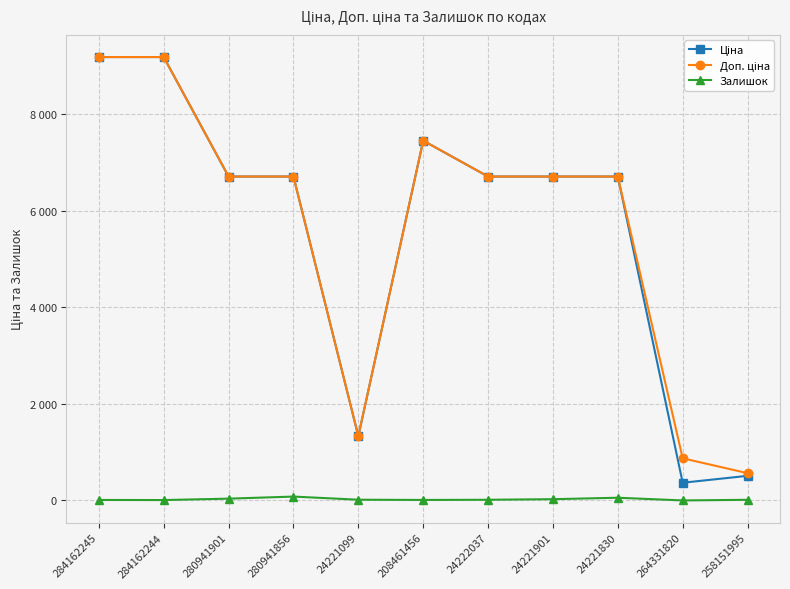

Reading left to right, what are all the values shown in this chart?

Ціна: 9185.1	9185.1	6710.2	6710.2	1332.7	7453.8	6710.2	6710.2	6710.2	367.6	510.5
Доп. ціна: 9185.1	9185.1	6710.2	6710.2	1333.0	7453.8	6710.2	6710.2	6710.2	874.0	566.0
Залишок: 11.0	9.0	38.0	81.0	16.0	11.0	15.0	27.0	57.0	1.0	14.0